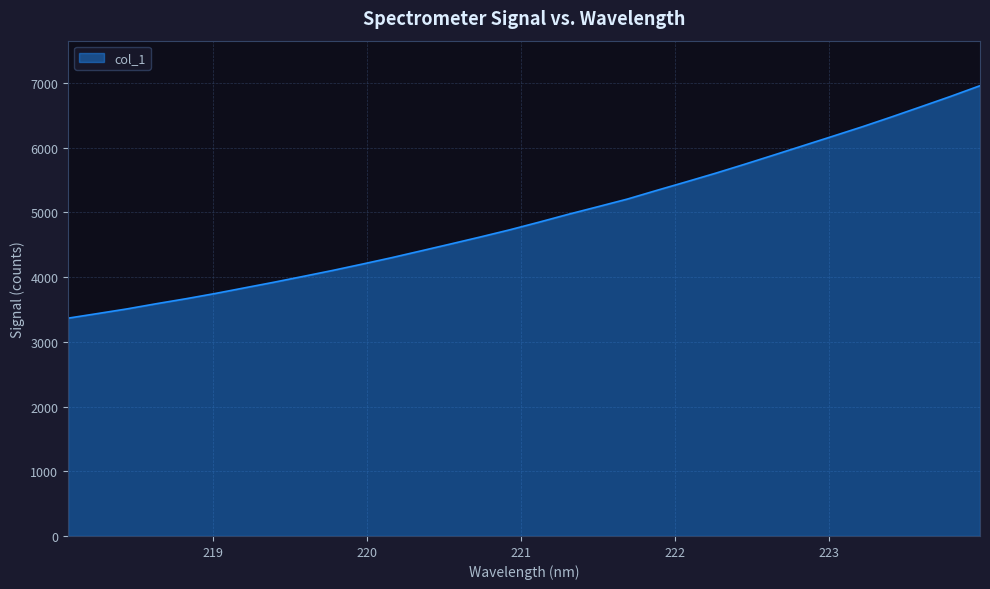

What is the difference between the maximum and minimum values?

3592.8